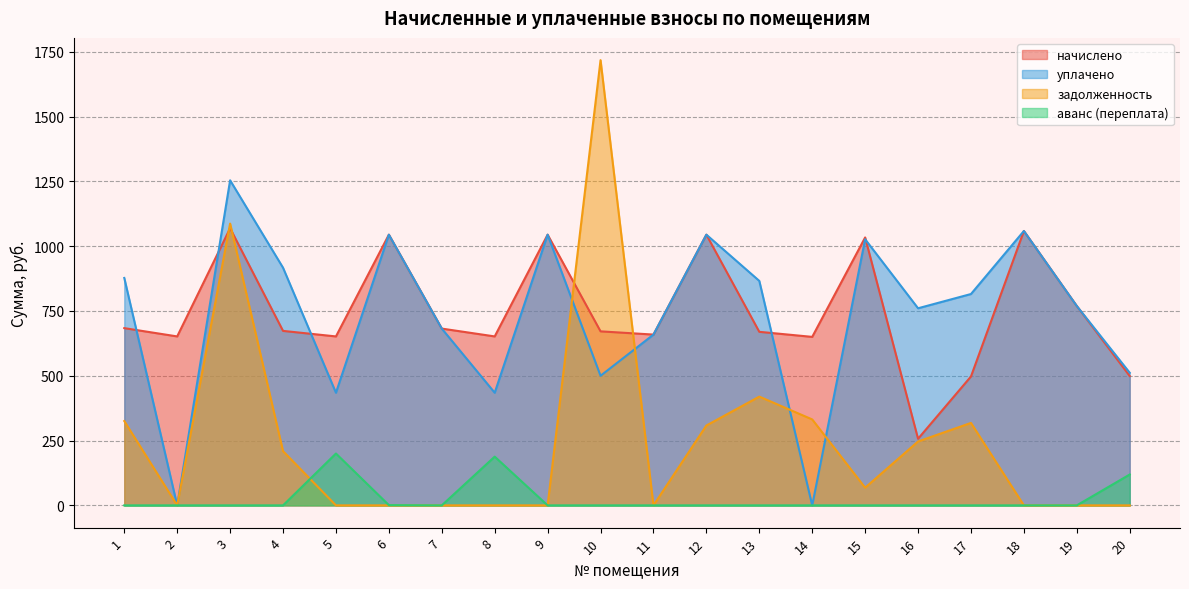

Is the value of начислено at 1 greater than the value of задолженность at 13?

Yes